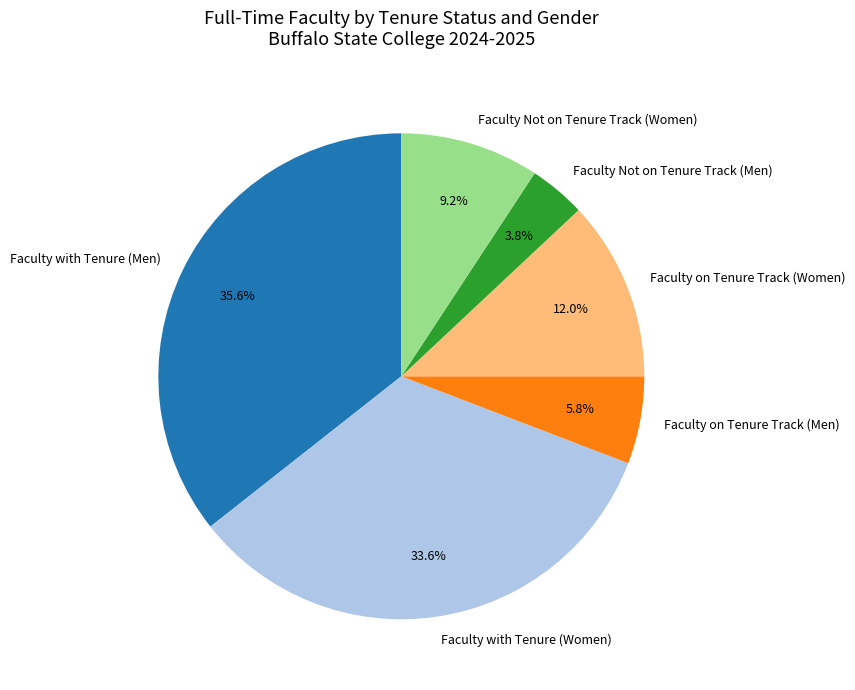

Do Faculty on Tenure Track (Women) and Faculty with Tenure (Men) together represent more than half of the pie?

No